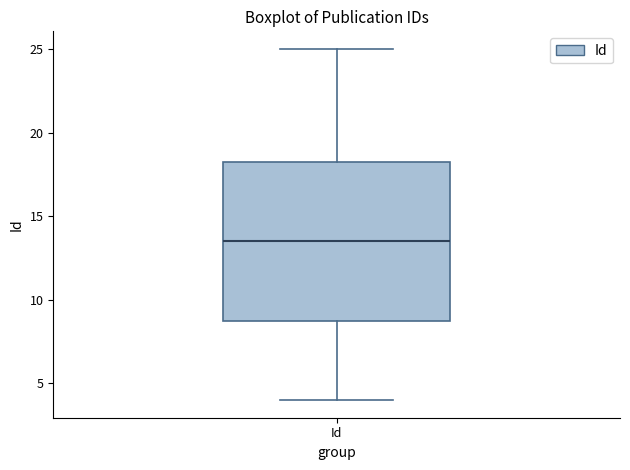

Where is the lower edge of the box for Id on the y-axis? The values are not printed on the chart, so give them approximately, as read against the axis.

9.0